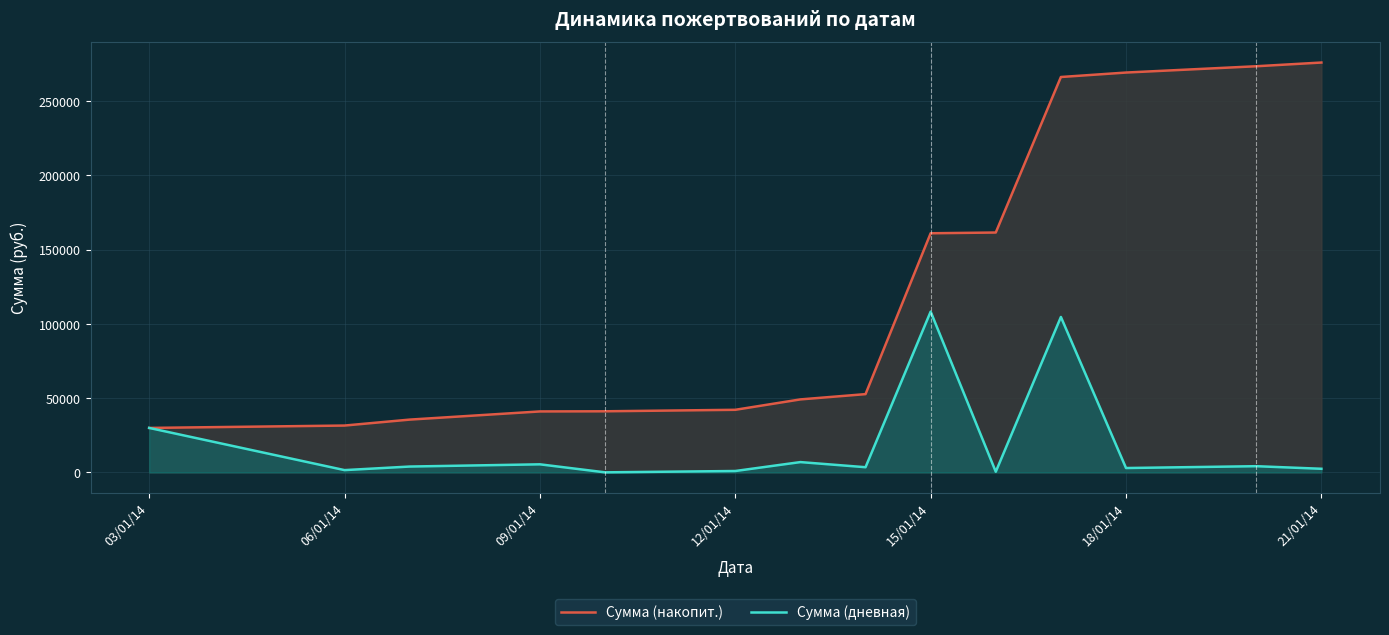

At which label does Сумма (накопит.) reach its peak?

21/01/14